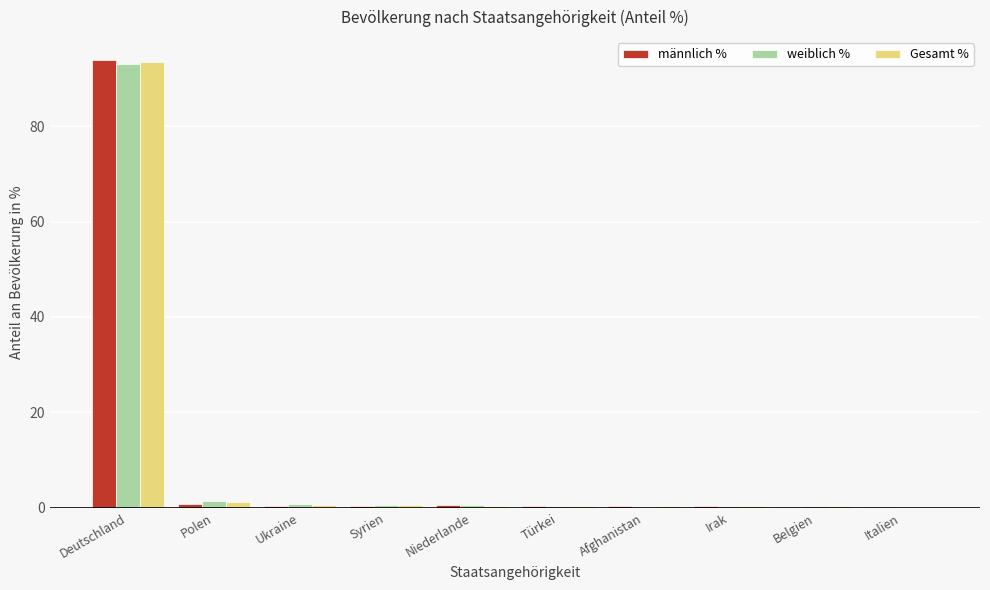

What is the sum of all Gesamt % values?

97.6